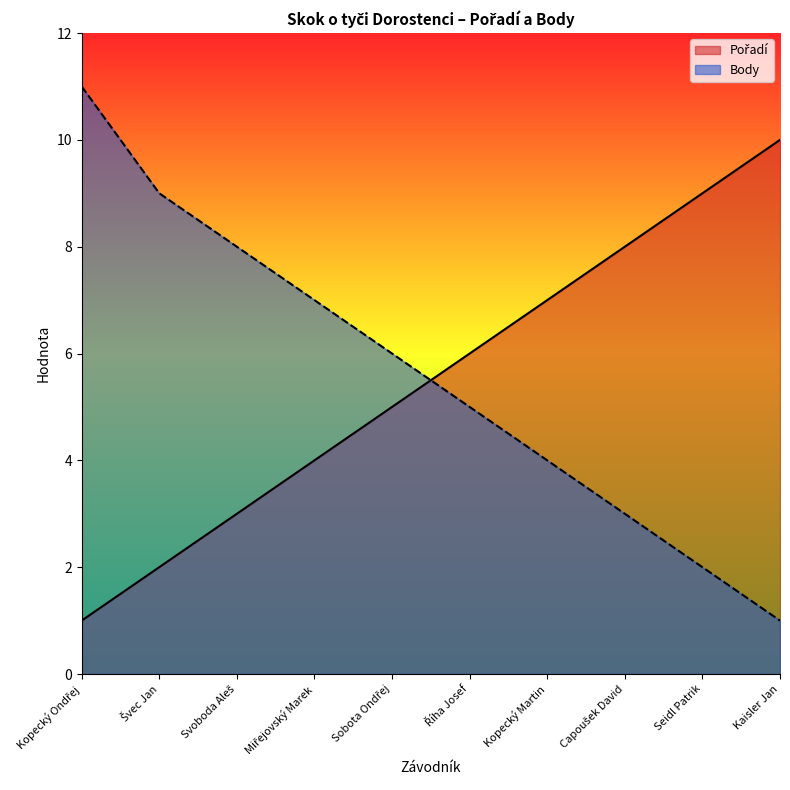

Reading right to left, list all the values displayed in this chart.

Pořadí: 10	9	8	7	6	5	4	3	2	1
Body: 1	2	3	4	5	6	7	8	9	11